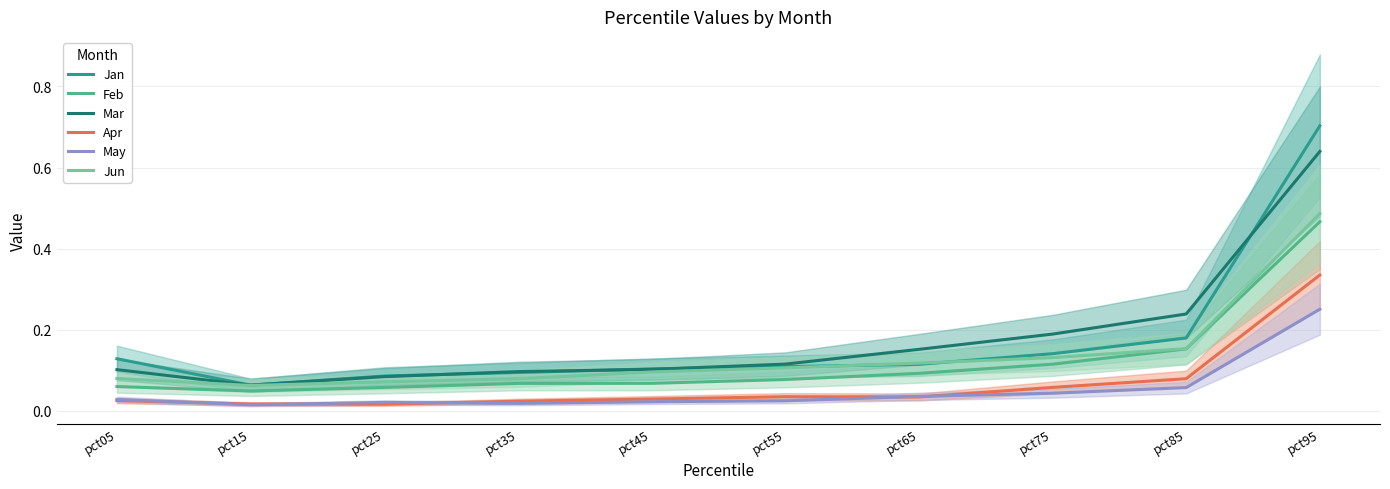

The value of Apr at pct45 is 0.0. True or false?

False